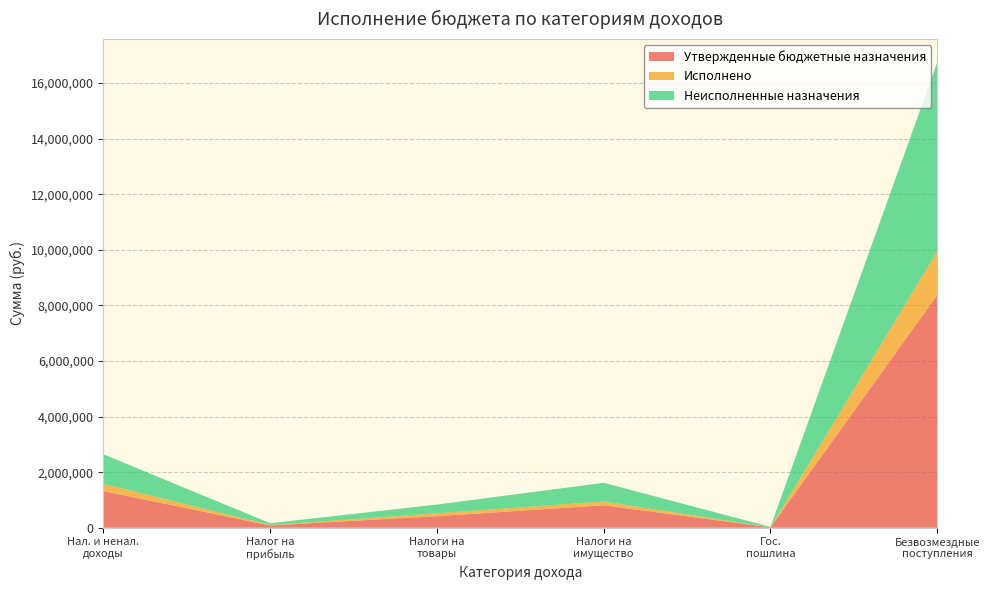

Reading left to right, transcribe all the data shown in this chart.

Утвержденные бюджетные назначения: НАЛОГОВЫЕ И НЕНАЛОГОВЫЕ ДОХОДЫ=1320800.0	НАЛОГИ НА ПРИБЫЛЬ, ДОХОДЫ=80800.0	НАЛОГИ НА ТОВАРЫ (РАБОТЫ, УСЛУГИ)=417000.0	НАЛОГИ НА ИМУЩЕСТВО=808000.0	ГОСУДАРСТВЕННАЯ ПОШЛИНА=15000.0	БЕЗВОЗМЕЗДНЫЕ ПОСТУПЛЕНИЯ=8371480.0
Исполнено: НАЛОГОВЫЕ И НЕНАЛОГОВЫЕ ДОХОДЫ=258213.4	НАЛОГИ НА ПРИБЫЛЬ, ДОХОДЫ=16590.7	НАЛОГИ НА ТОВАРЫ (РАБОТЫ, УСЛУГИ)=104224.4	НАЛОГИ НА ИМУЩЕСТВО=136348.2	ГОСУДАРСТВЕННАЯ ПОШЛИНА=1050.0	БЕЗВОЗМЕЗДНЫЕ ПОСТУПЛЕНИЯ=1574633.9
Неисполненные назначения: НАЛОГОВЫЕ И НЕНАЛОГОВЫЕ ДОХОДЫ=1062586.6	НАЛОГИ НА ПРИБЫЛЬ, ДОХОДЫ=64209.3	НАЛОГИ НА ТОВАРЫ (РАБОТЫ, УСЛУГИ)=312775.6	НАЛОГИ НА ИМУЩЕСТВО=671651.8	ГОСУДАРСТВЕННАЯ ПОШЛИНА=13950.0	БЕЗВОЗМЕЗДНЫЕ ПОСТУПЛЕНИЯ=6796846.1